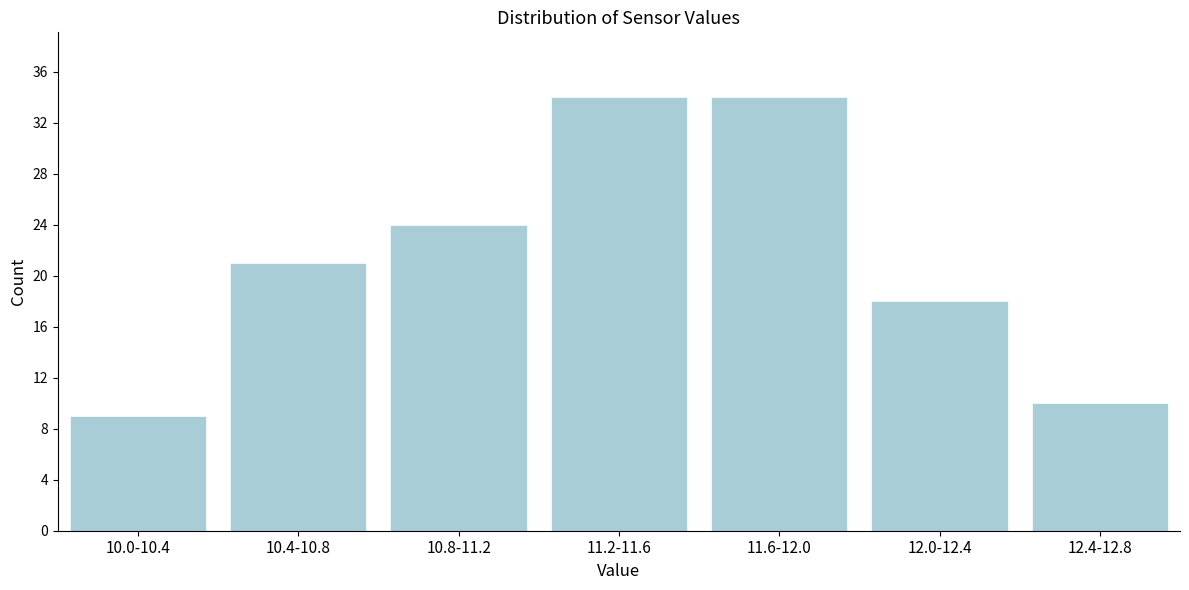

Reading left to right, transcribe all the data shown in this chart.

9	21	24	34	34	18	10